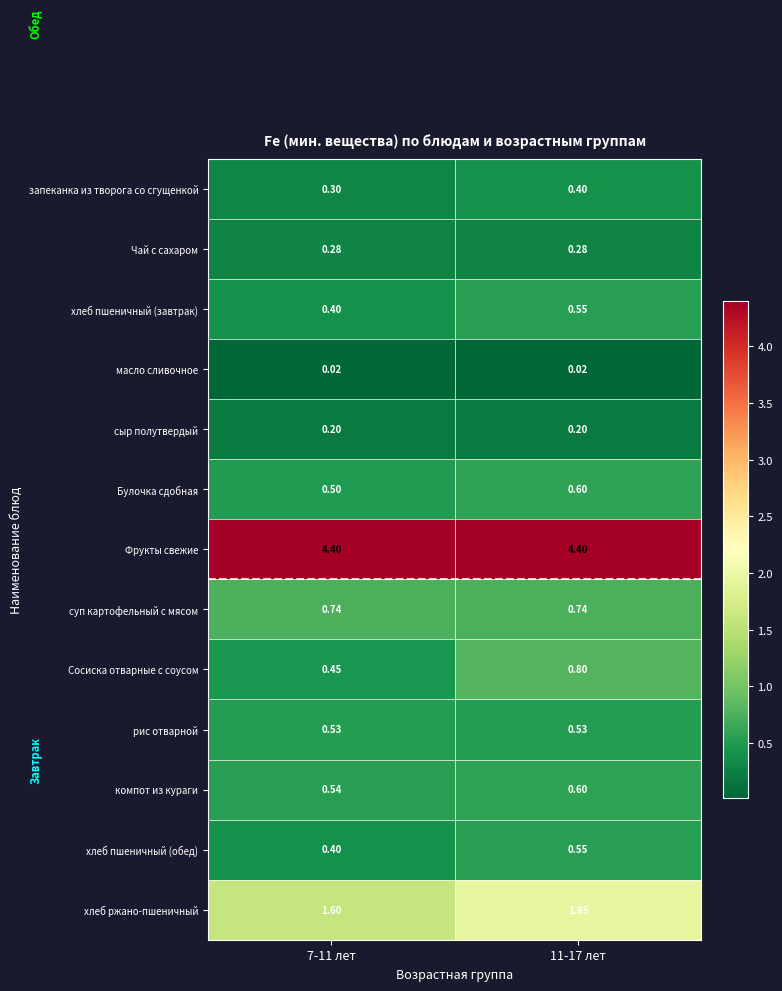

Is the value of суп картофельный с мясом at 7-11 лет greater than the value of сыр полутвердый at 7-11 лет?

Yes